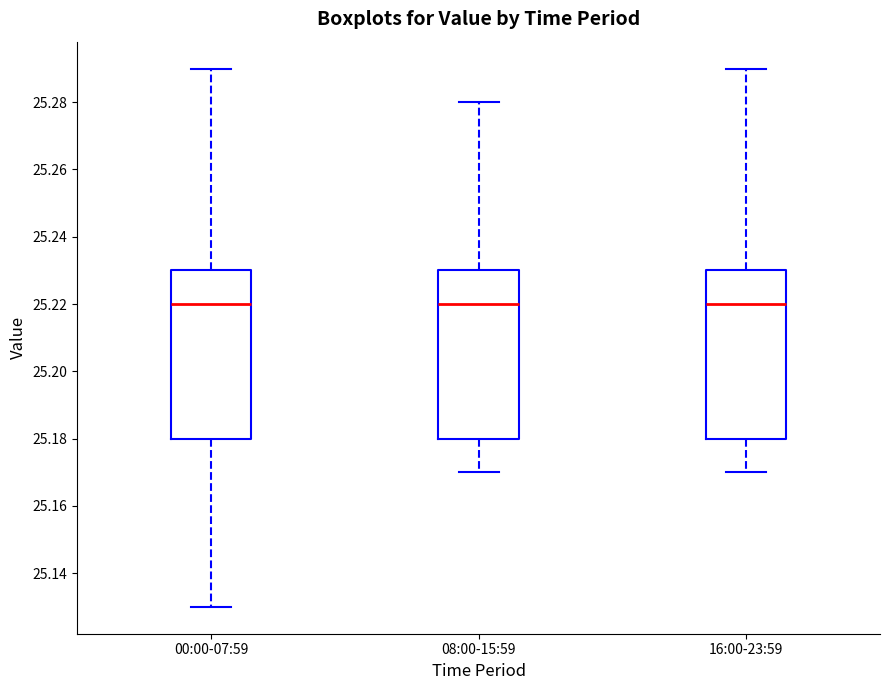

Reading left to right, transcribe this box plot: for each box, give where its median line is, the range the box spans, and where its two whiskers end, as read against the y-axis. The values are not printed on the chart, so give them approximately, as read against the axis.

00:00-07:59: median 25.22, box 25.18 to 25.23, whiskers 25.13 to 25.29
08:00-15:59: median 25.22, box 25.18 to 25.23, whiskers 25.17 to 25.28
16:00-23:59: median 25.22, box 25.18 to 25.23, whiskers 25.17 to 25.29